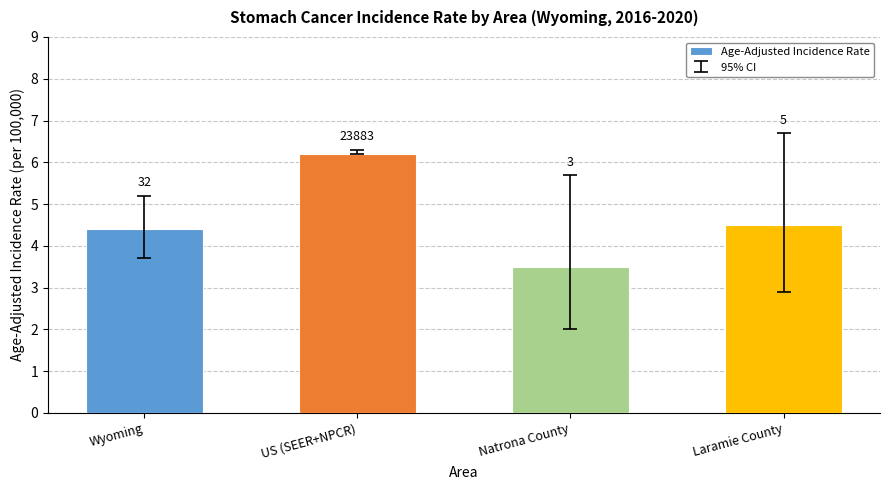

Are the bars horizontal?

No